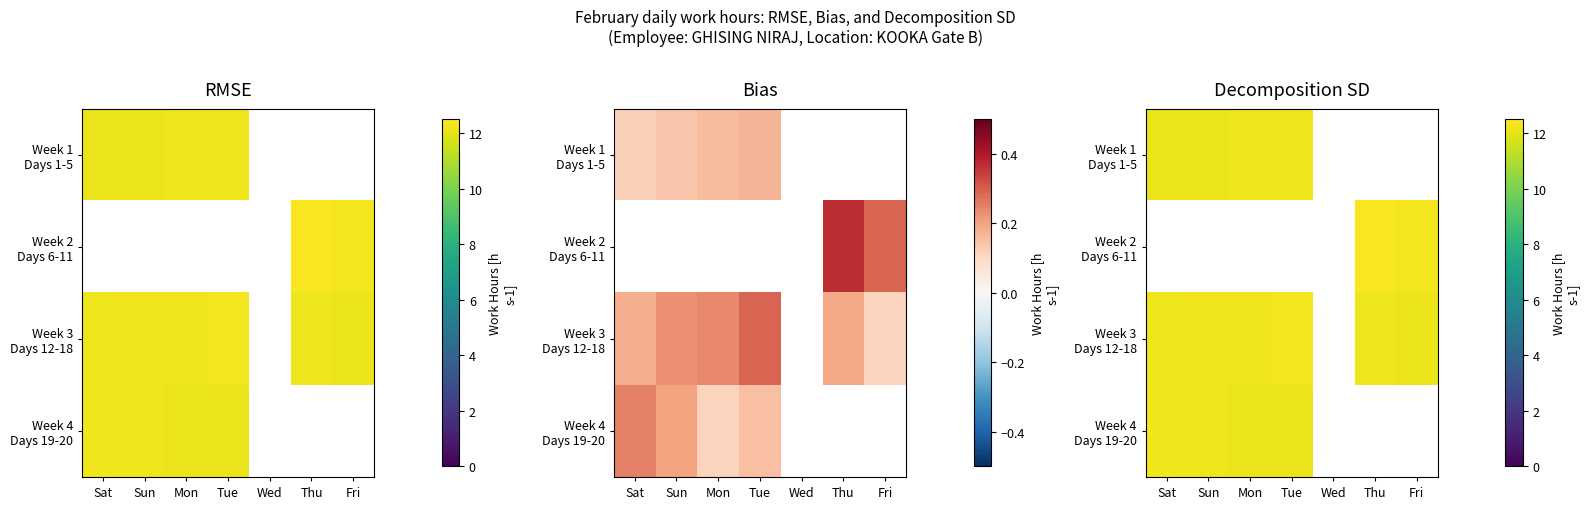

Which has a higher value, Sat or Tue?

Tue